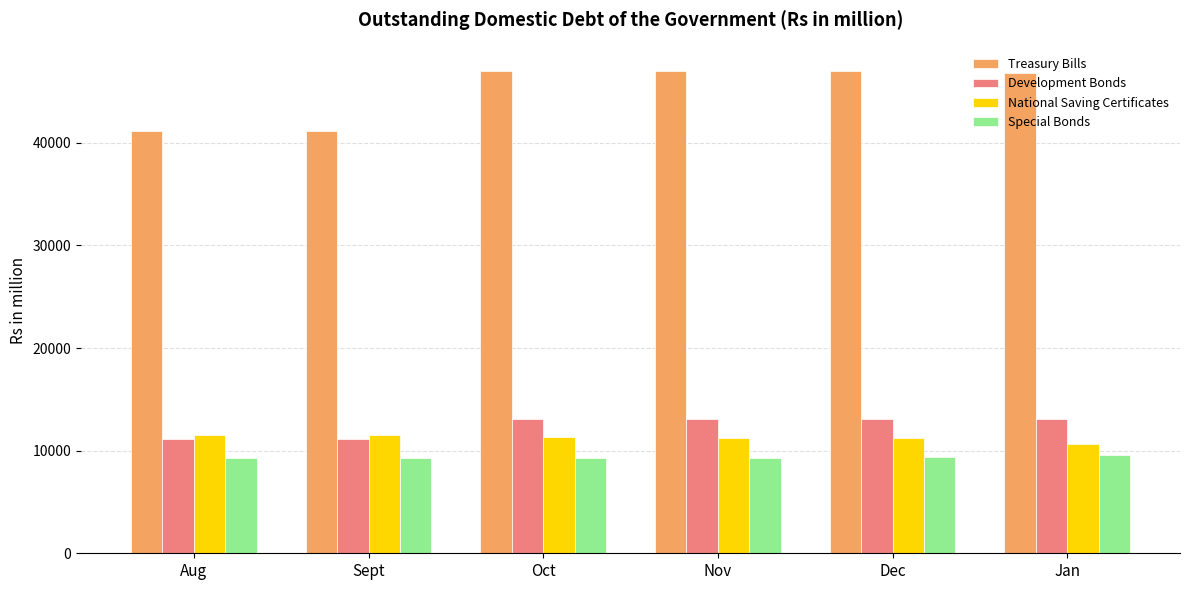

What is the spread (max minus min) of values at Oct?

37745.5